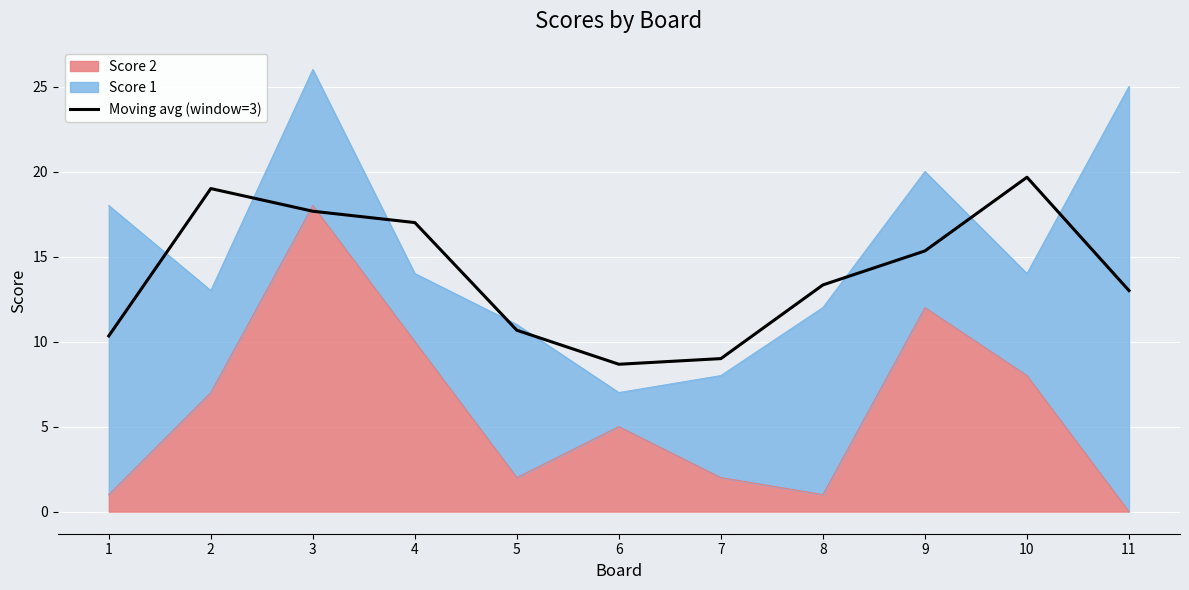

What is the sum of all values?

153.7